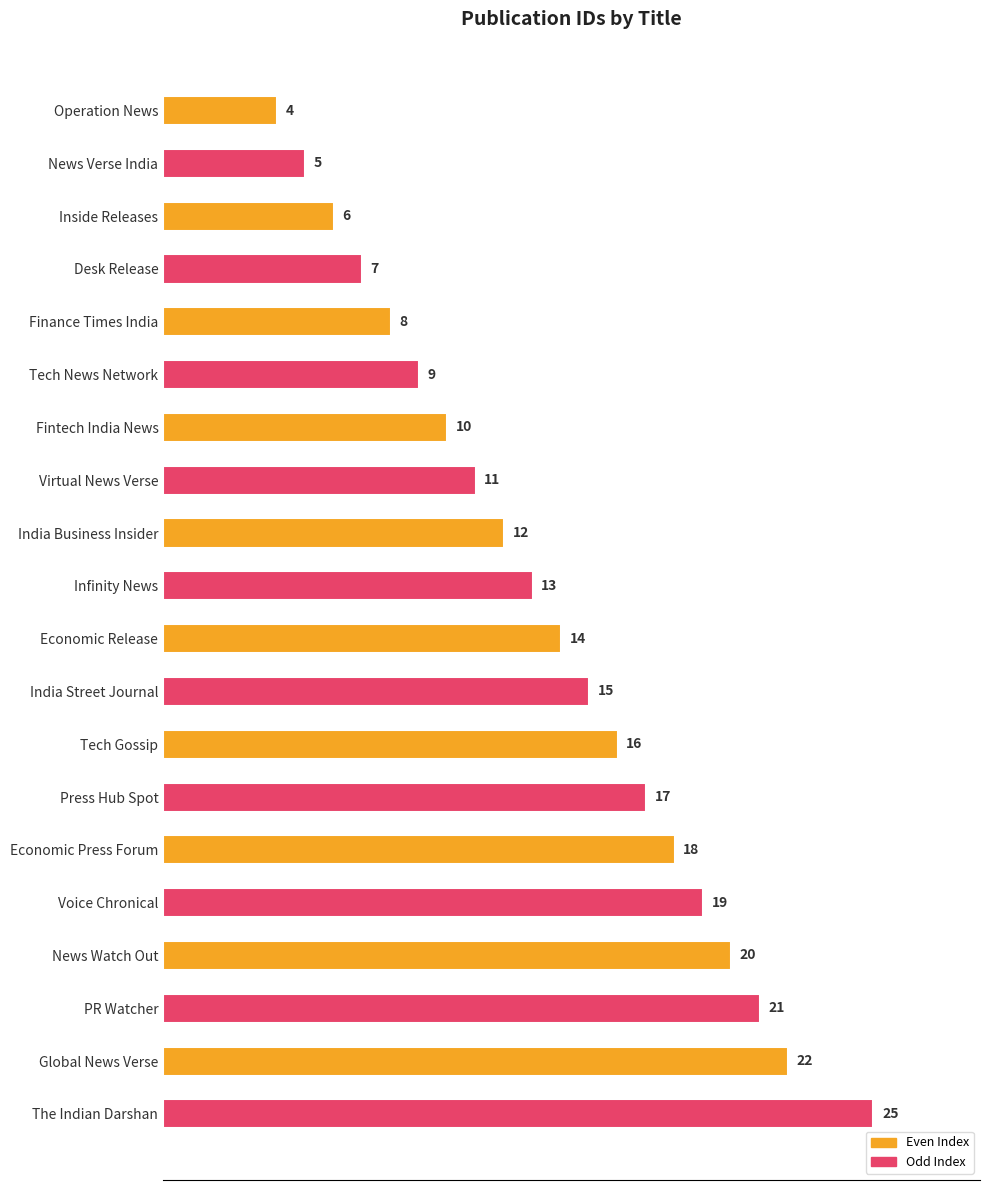

What is the maximum value shown in the chart?

25